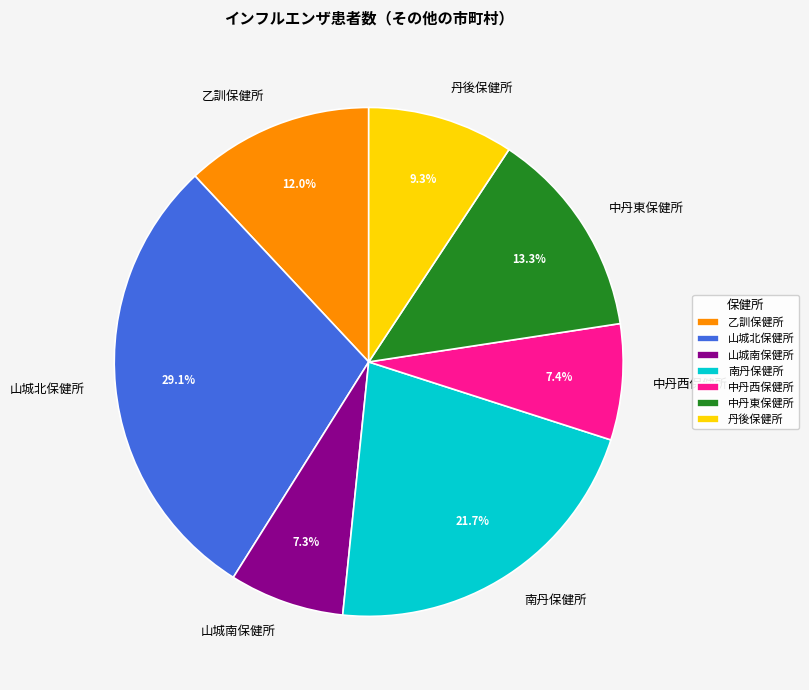

To the nearest percent, what is the average slice percentage?

14%